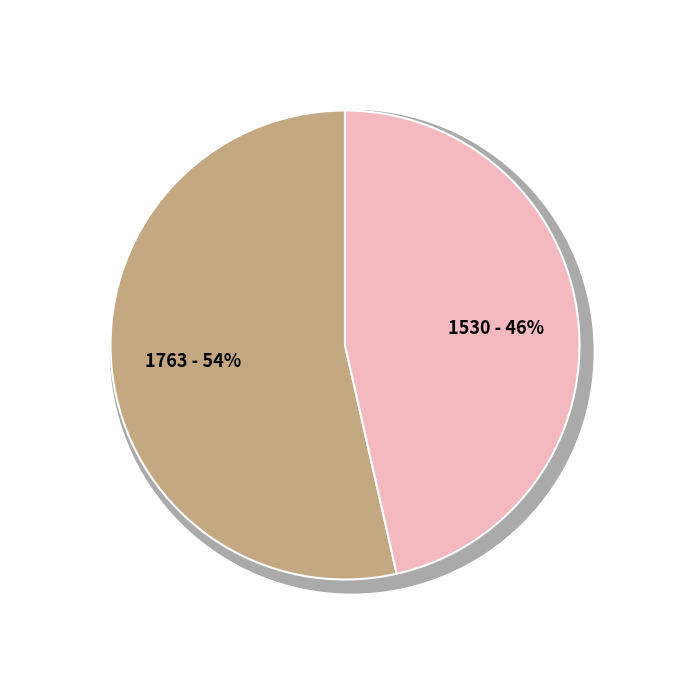

Between HTTP/2 prioritization is intermittent and Origin frame (RFC 8336) support?, which is larger?

HTTP/2 prioritization is intermittent